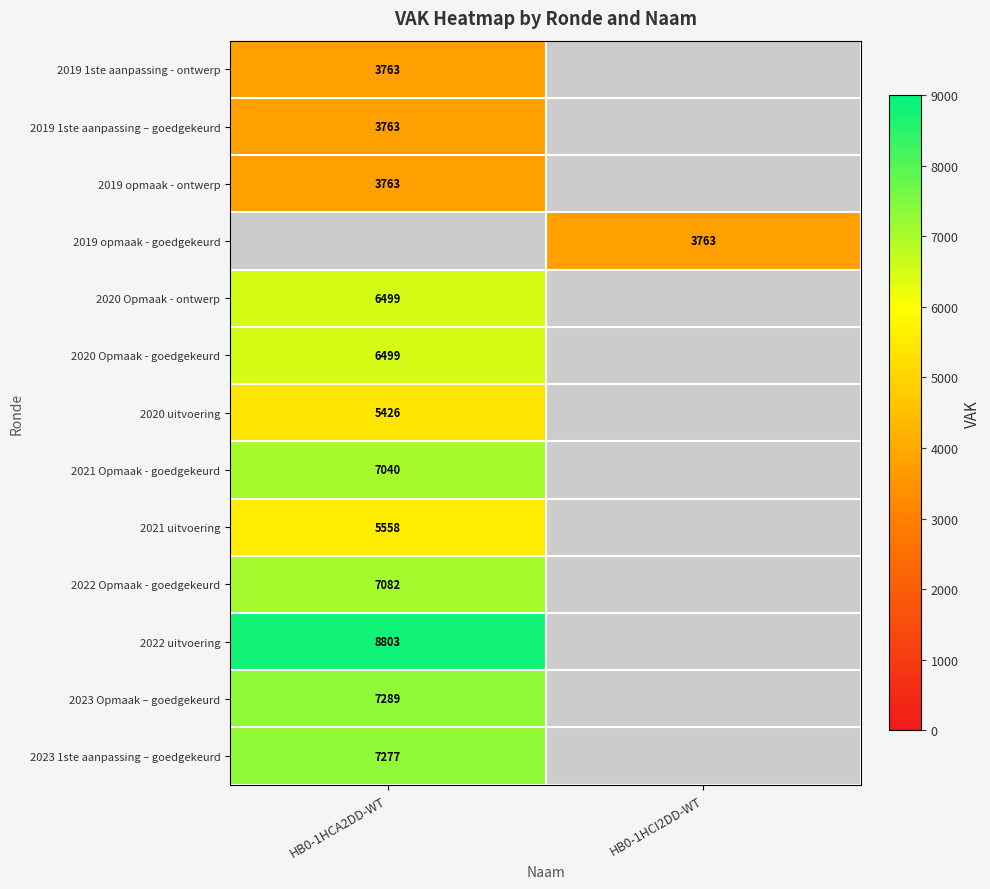

True or false: 2019 1ste aanpassing - ontwerp has a value of 3763 at HB0-1HCA2DD-WT.

True